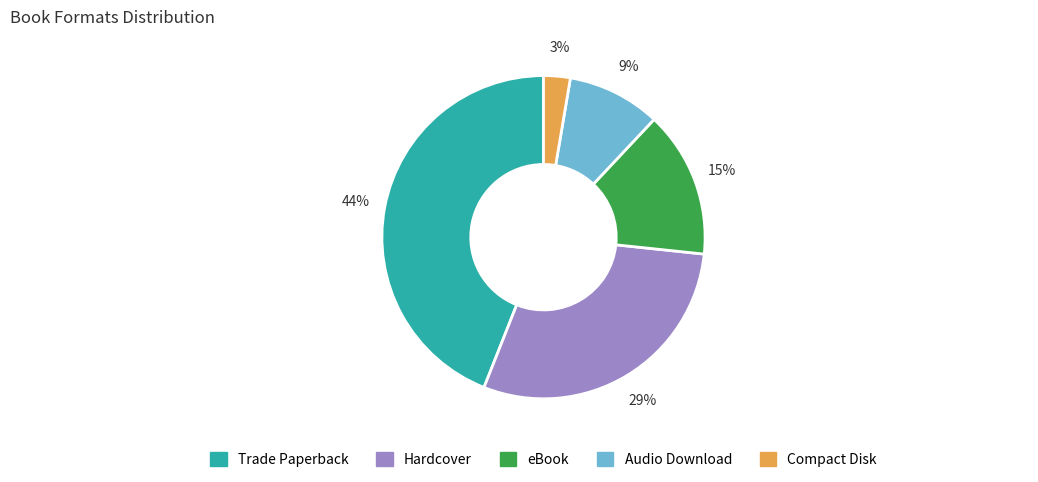

To the nearest percent, what is the combined percentage of Compact Disk and Hardcover?

32%